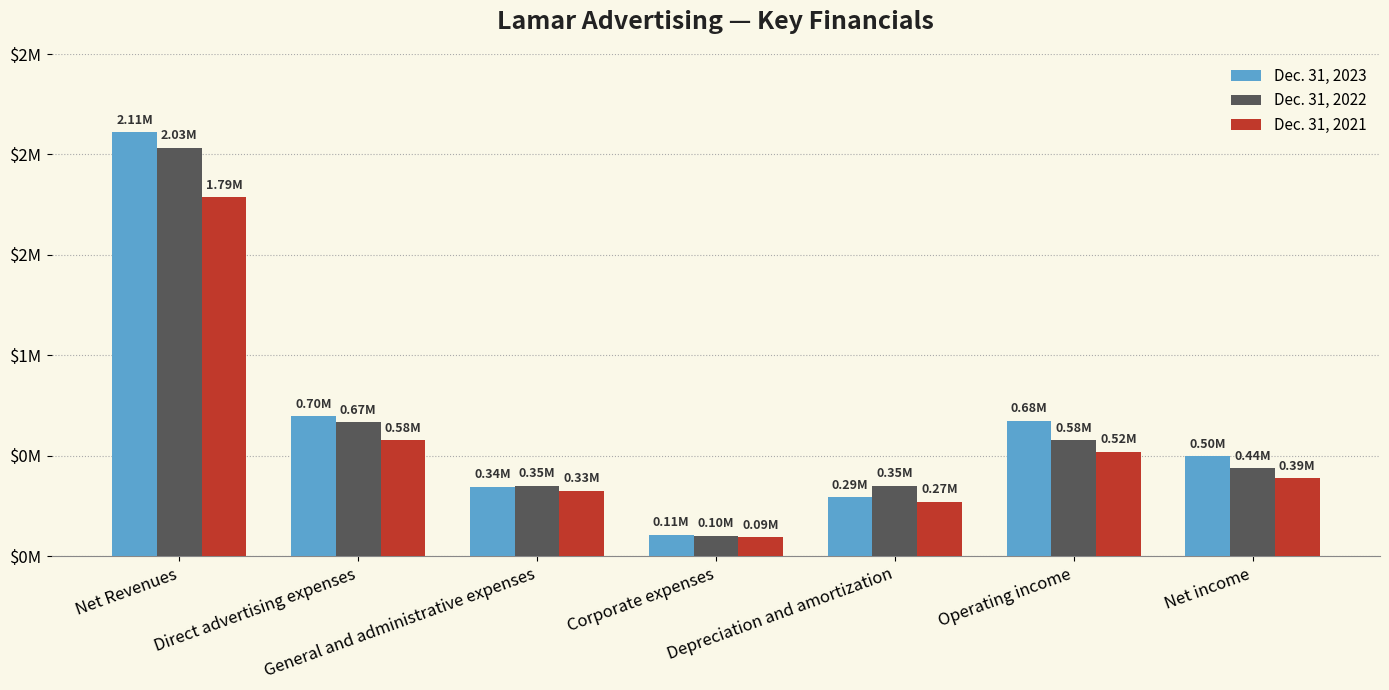

What are all the series names shown in the legend?

Dec. 31, 2023, Dec. 31, 2022, Dec. 31, 2021